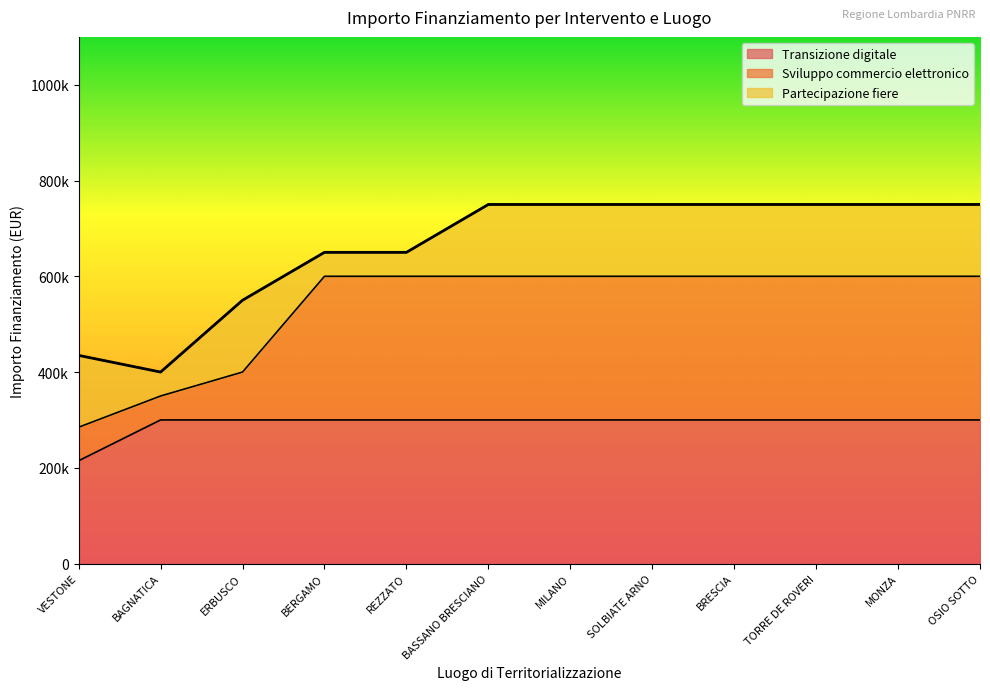

True or false: Transizione digitale and Sviluppo commercio elettronico intersect in this chart.

False